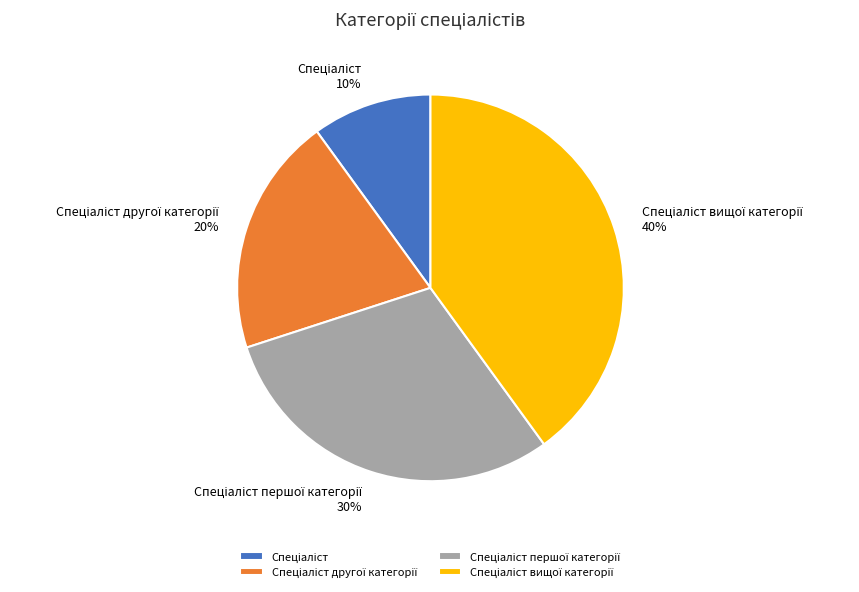

To the nearest percent, what is the difference between the largest and smallest slice percentages?

30%